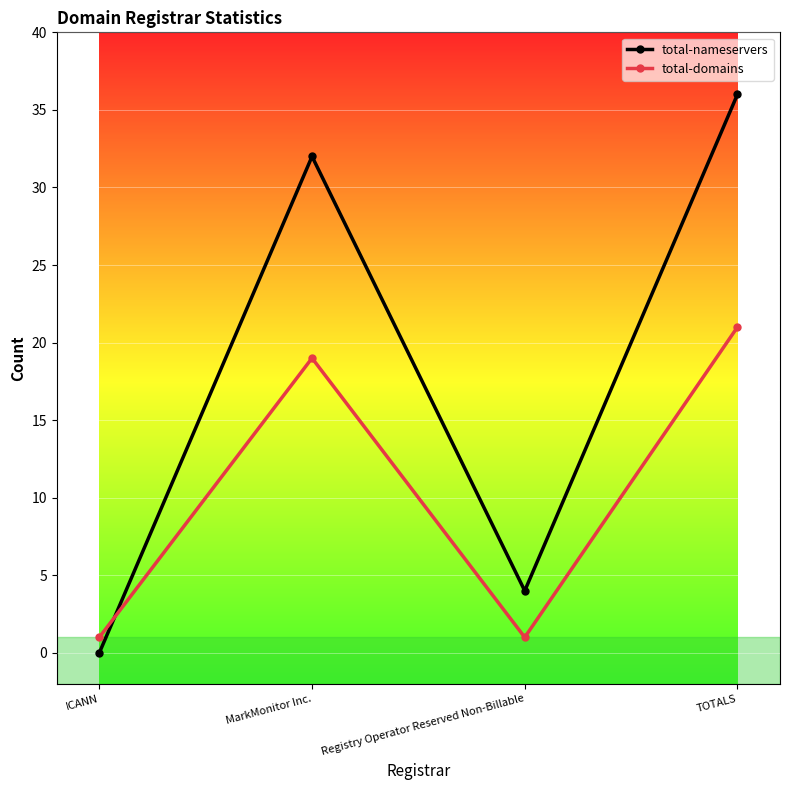

What is the lowest value of the total-domains series?

1